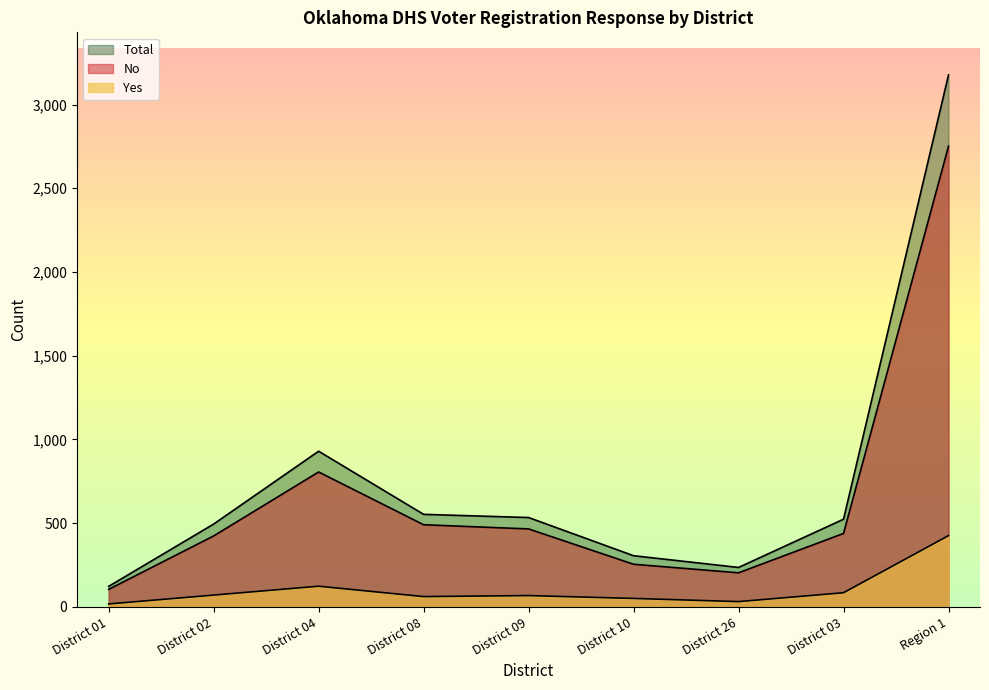

At which label does Yes reach its peak?

Region 1